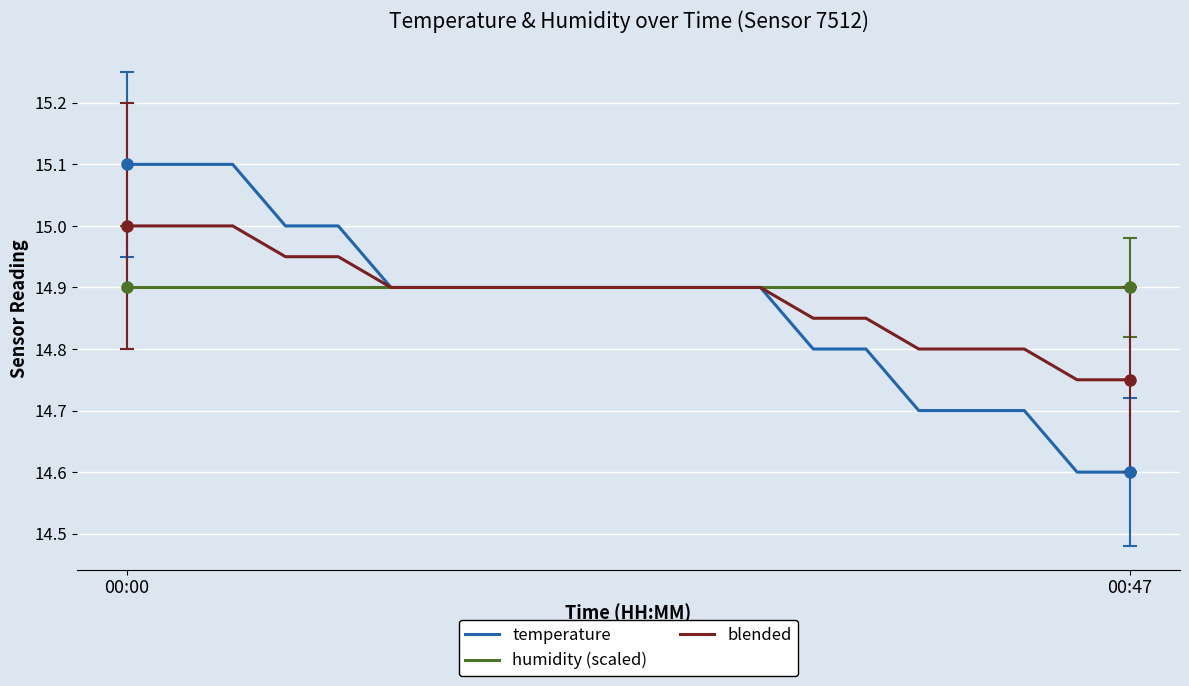

Rank the series by their maximum value, from highest to lowest.

temperature, blended, humidity (scaled)